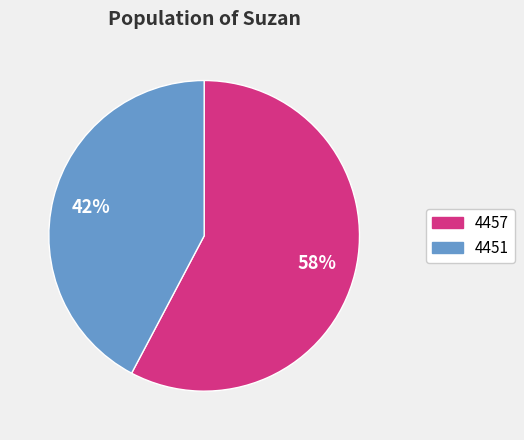

Which slice is the smallest?

4451